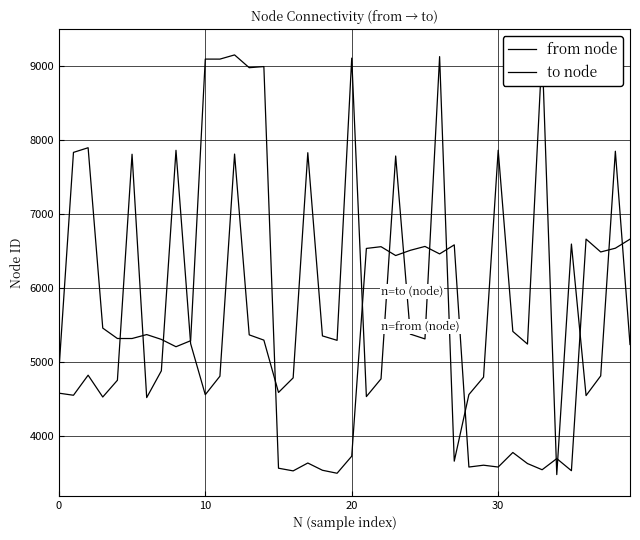

At how many categories does at least one series exceed 7898?

8